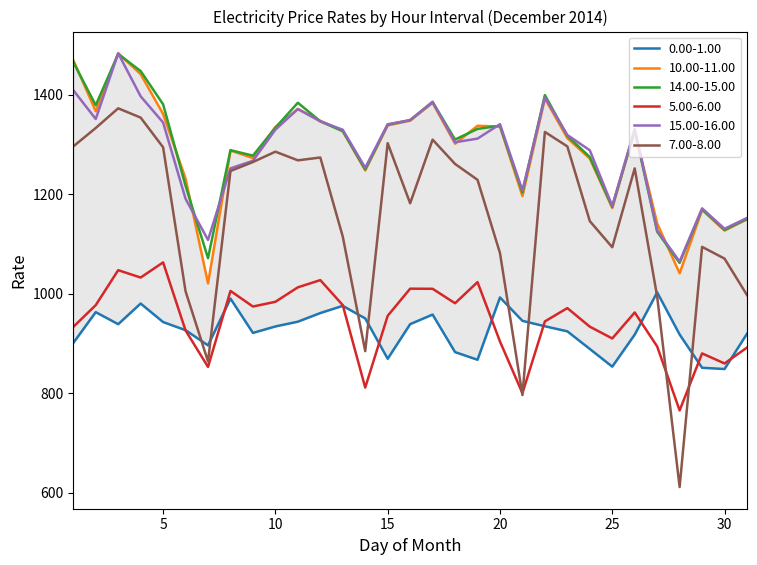

What is the sum of the 15.00-16.00 values at 26 and 27?

2459.0